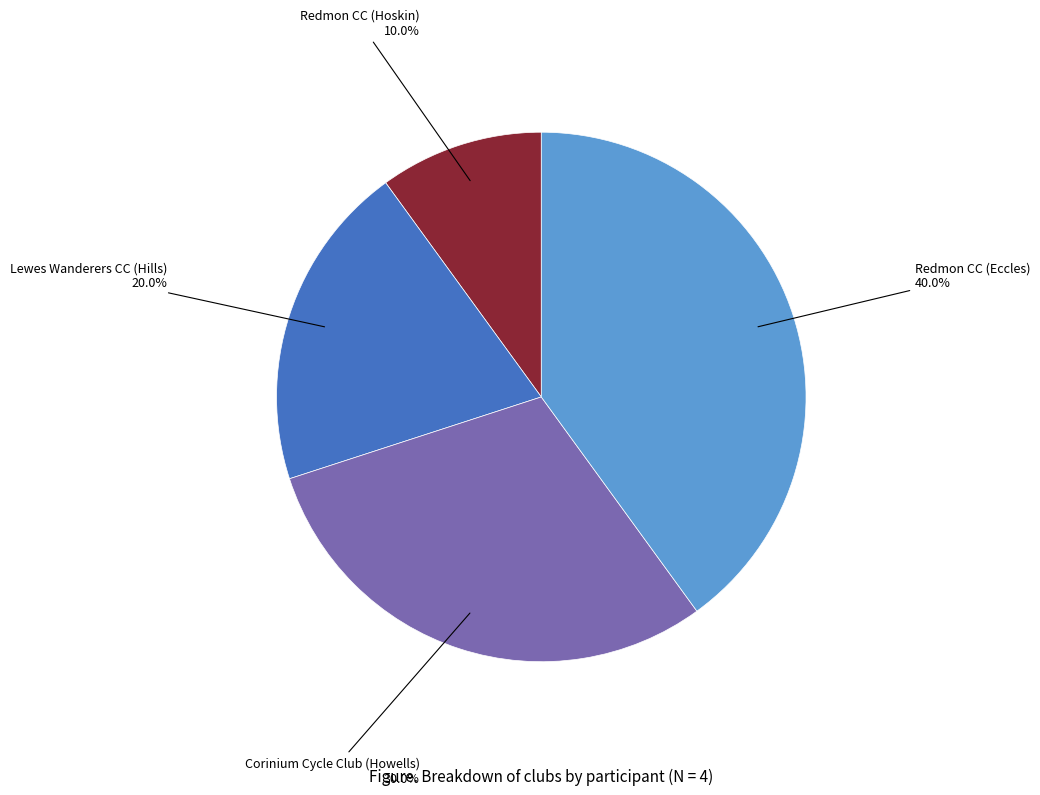

Is there any slice that represents more than half of the pie?

No